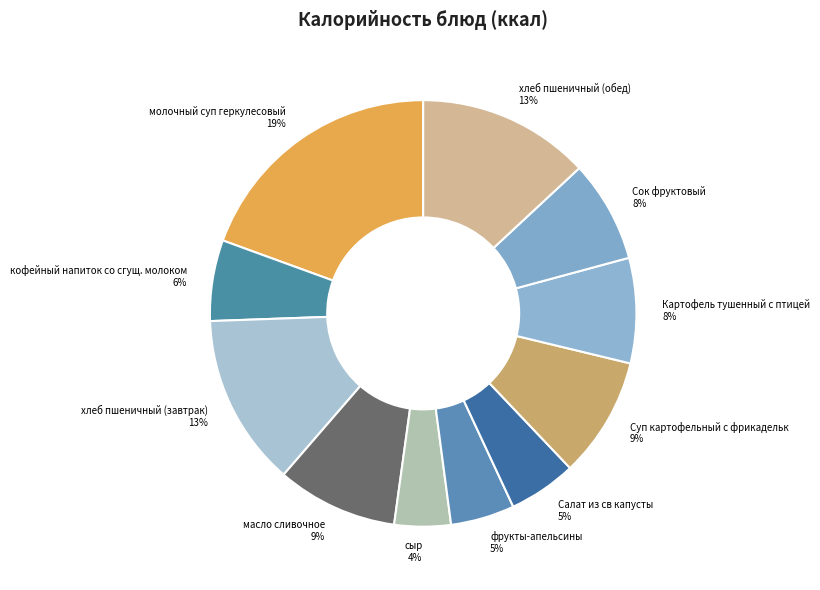

Which has a higher value, хлеб пшеничный (обед) or Салат из св капусты?

хлеб пшеничный (обед)